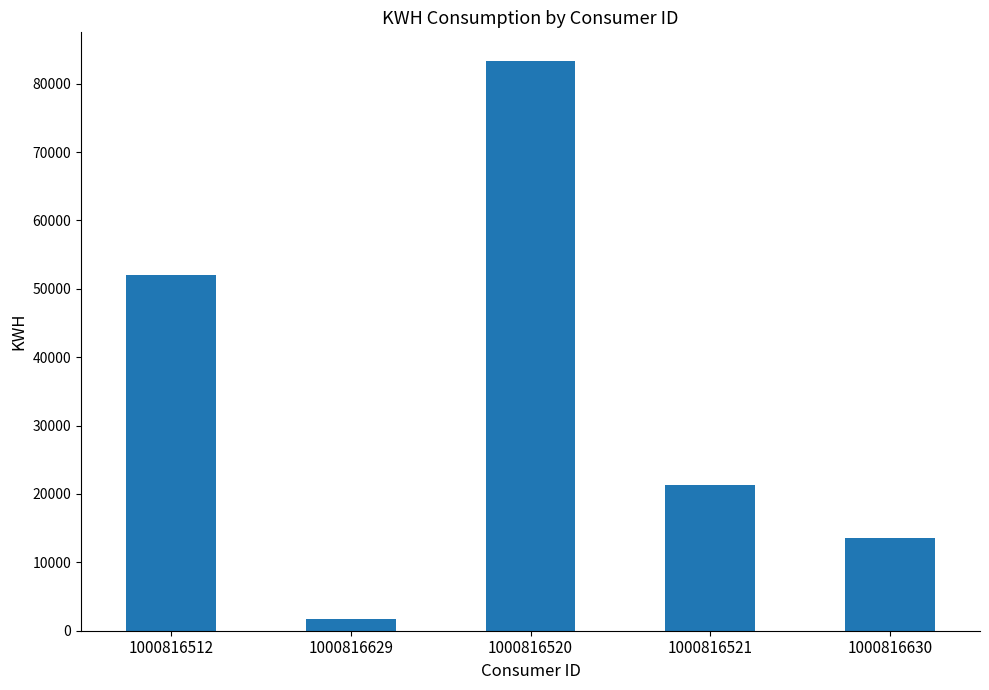

True or false: the data shows 30232.8 at 1000816521.

False